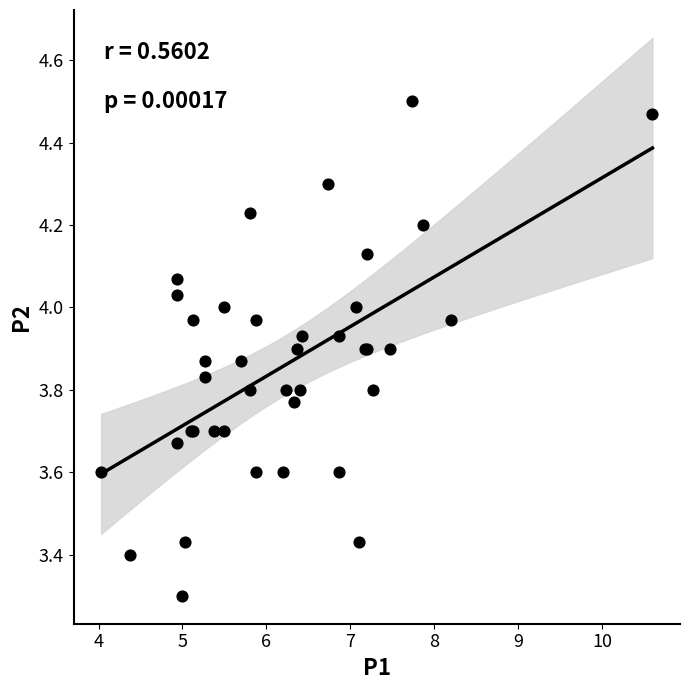

What Y value in the scatter plot is closest to 3?

3.3